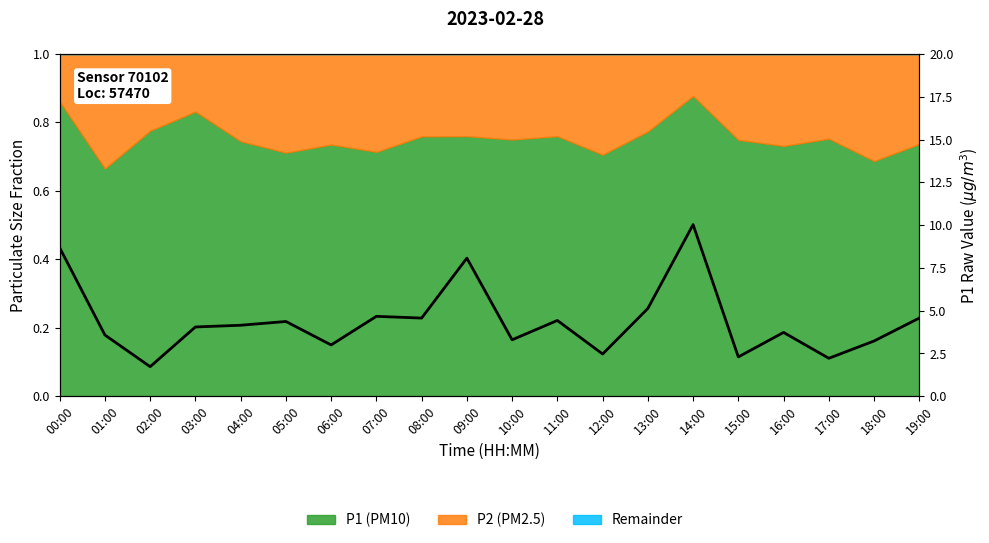

What is the maximum value shown in the chart?

10.0